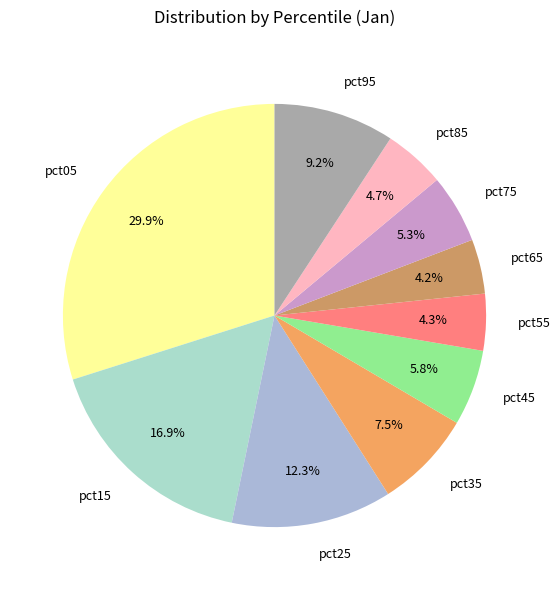

Which category has the biggest portion of the pie?

pct05